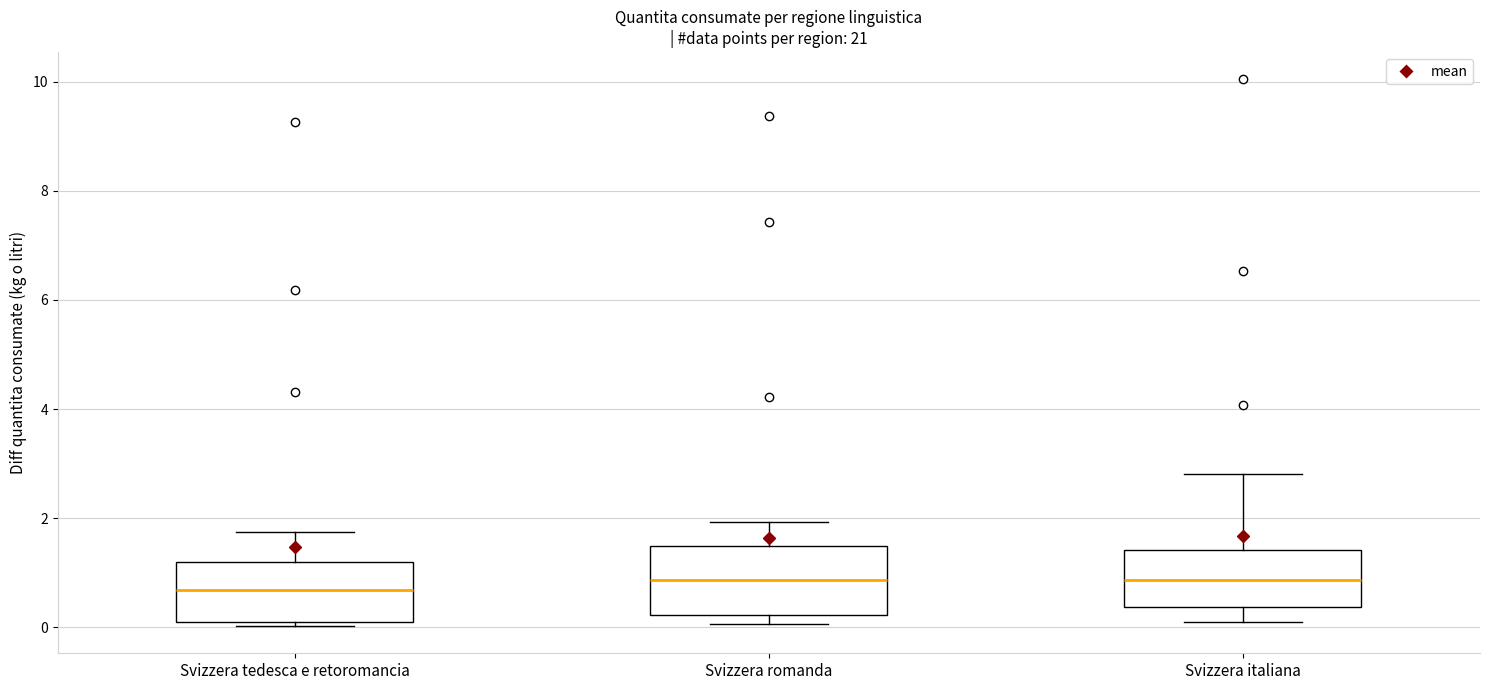

Where does the upper whisker of the box for Svizzera tedesca e retoromancia end on the y-axis? The values are not printed on the chart, so give them approximately, as read against the axis.

1.8